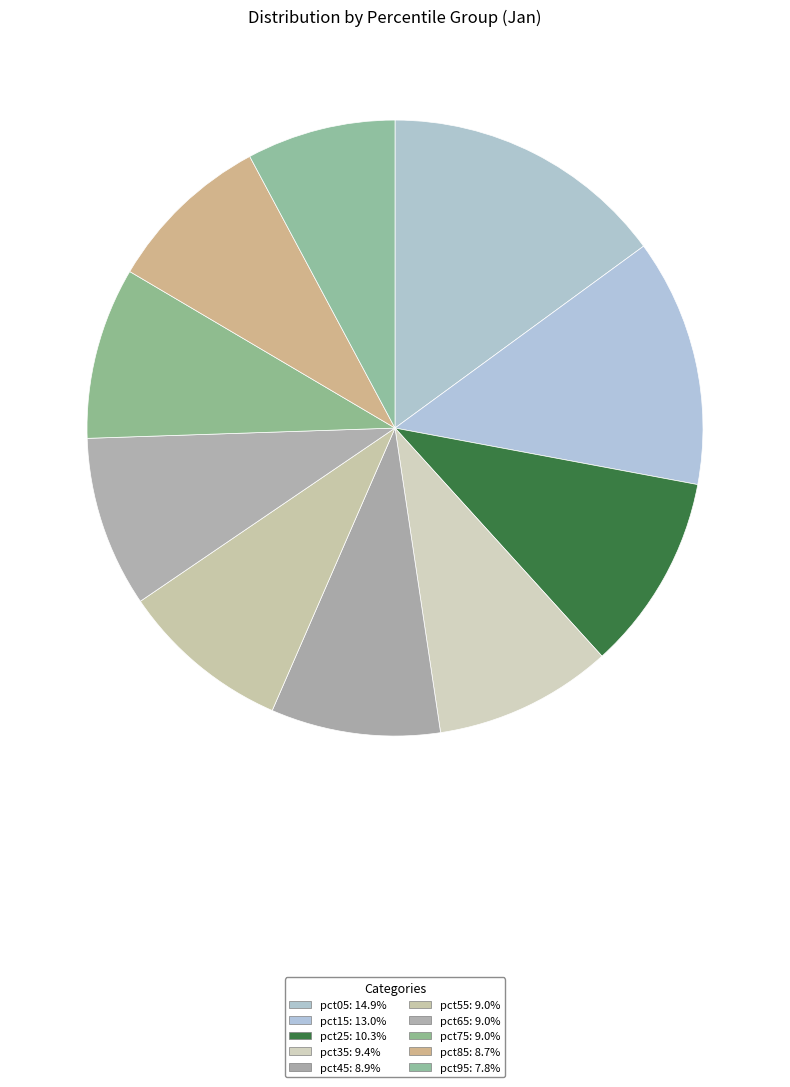

Which slice is the smallest?

pct95